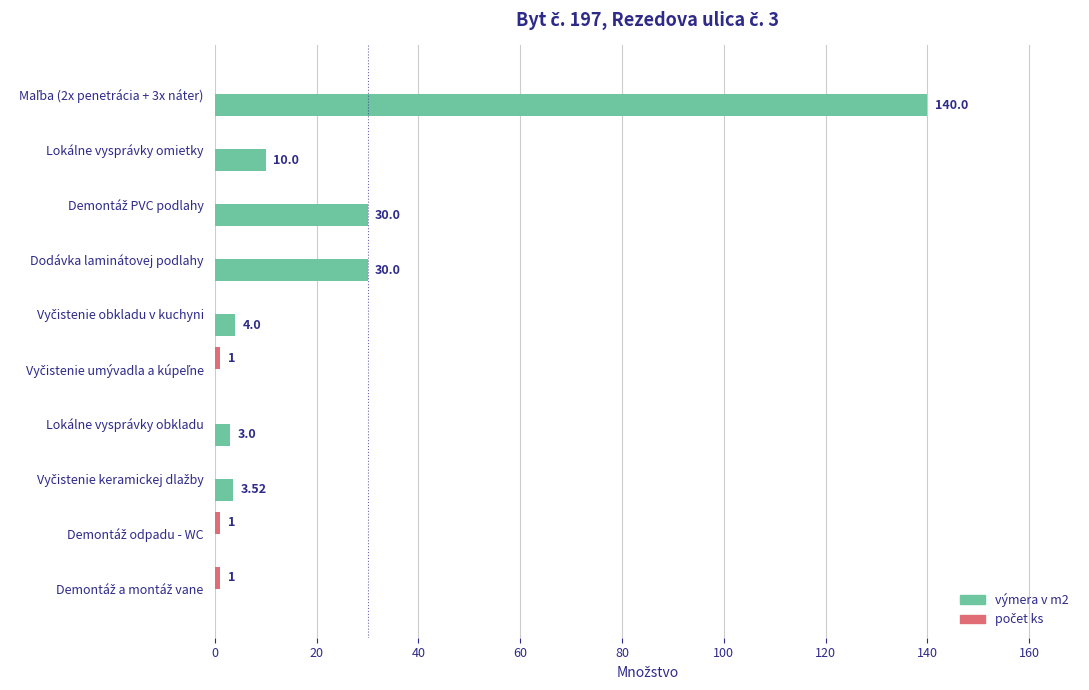

What is the sum of all výmera v m2 values?

220.5